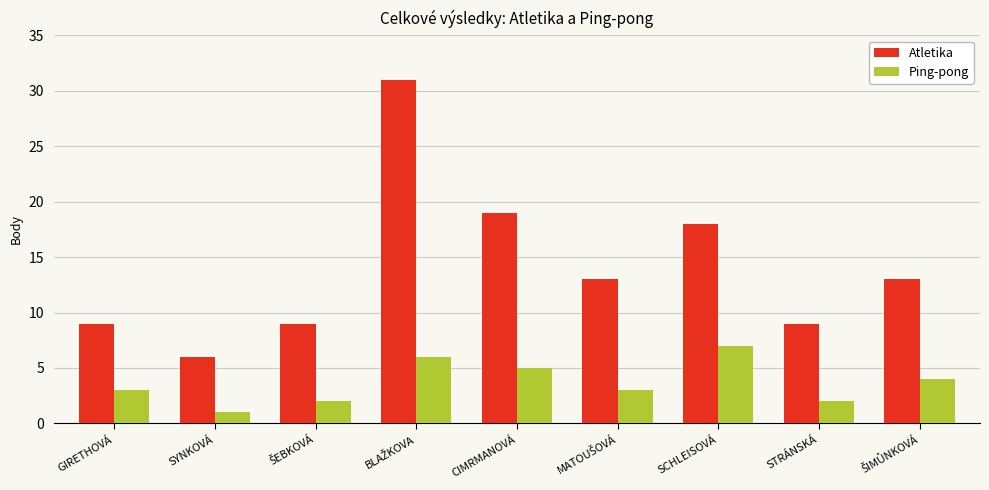

List the series in order of their peak value, highest first.

Atletika, Ping-pong